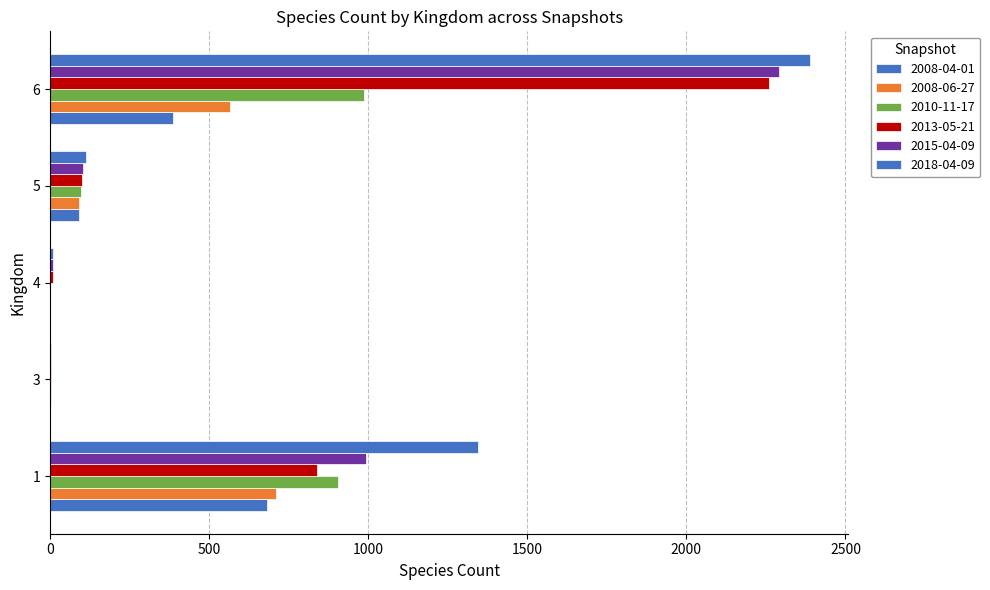

How many series are shown in this chart?

6